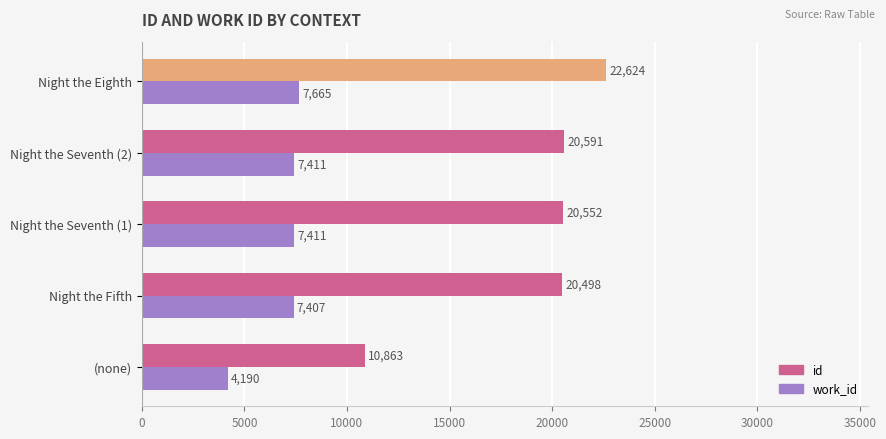

What is the spread (max minus min) of values at Night the Fifth?

13091